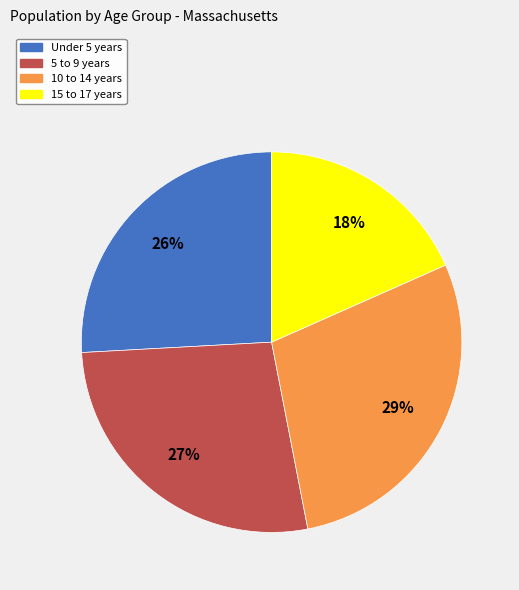

Rank the categories by value from lowest to highest.

15 to 17 years, Under 5 years, 5 to 9 years, 10 to 14 years